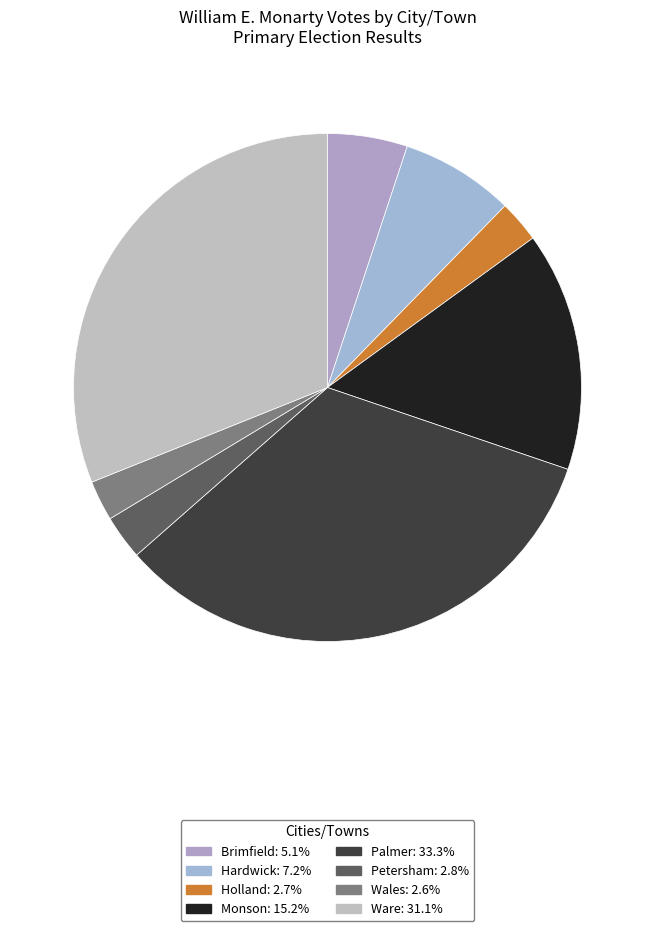

Count the number of slices in the pie.

8